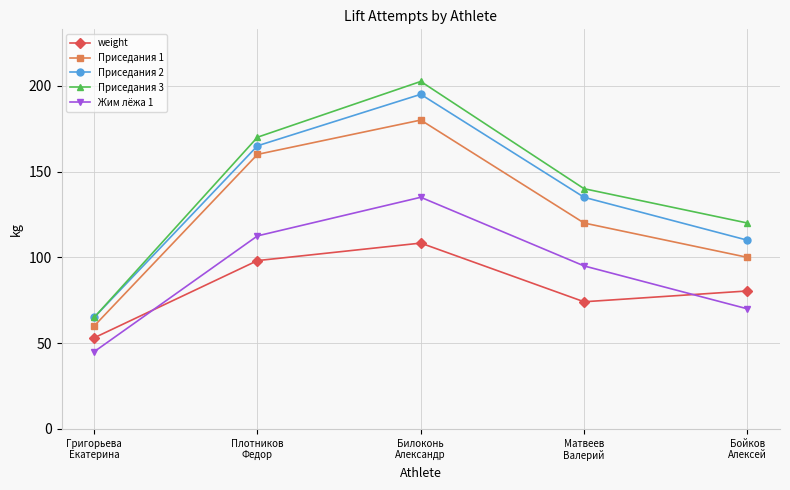

What is the value of the Жим лёжа 1 point at the 3rd from the left?

135.0